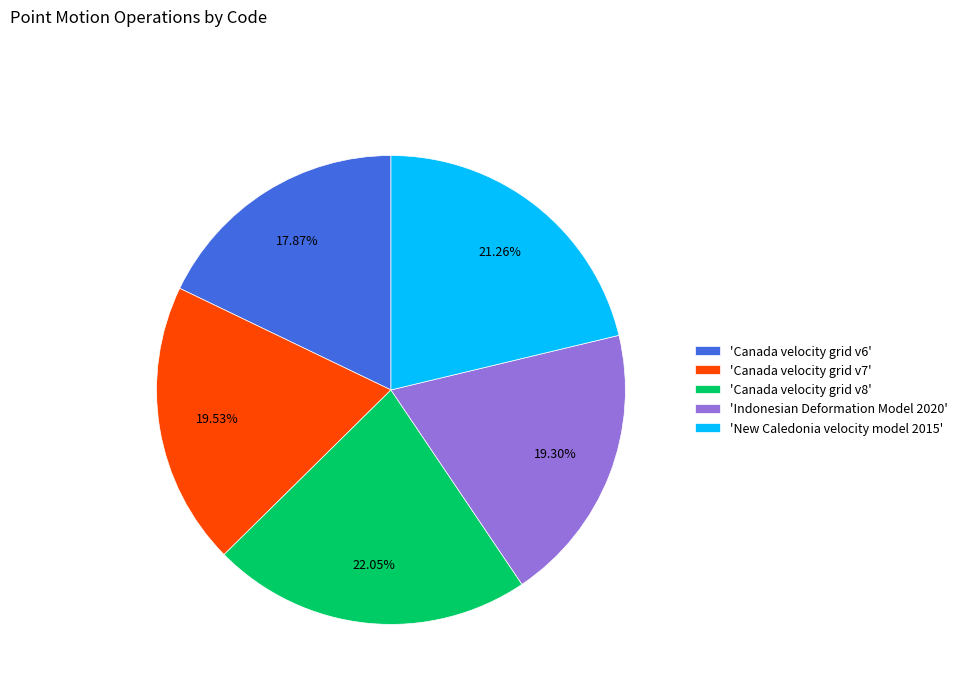

Which category has the smallest portion of the pie?

'Canada velocity grid v6'